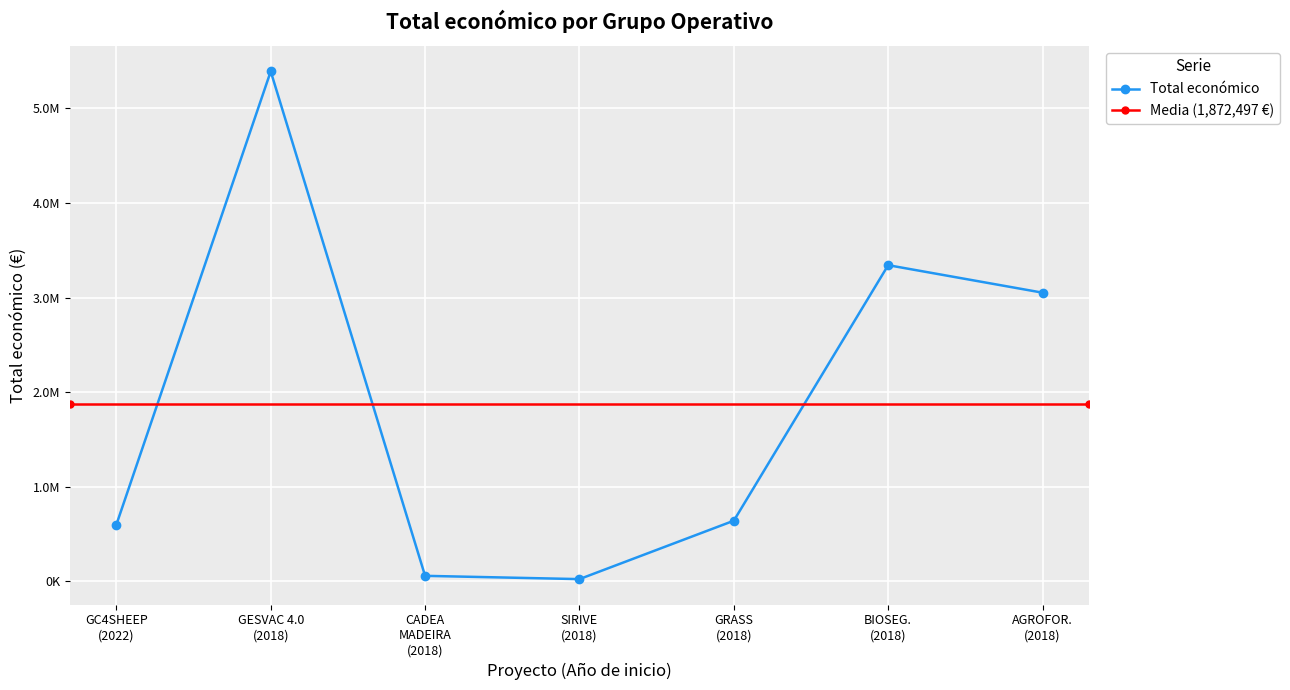

What value does the data have at GESVAC 4.0 (2018), to the nearest 100?

5390600